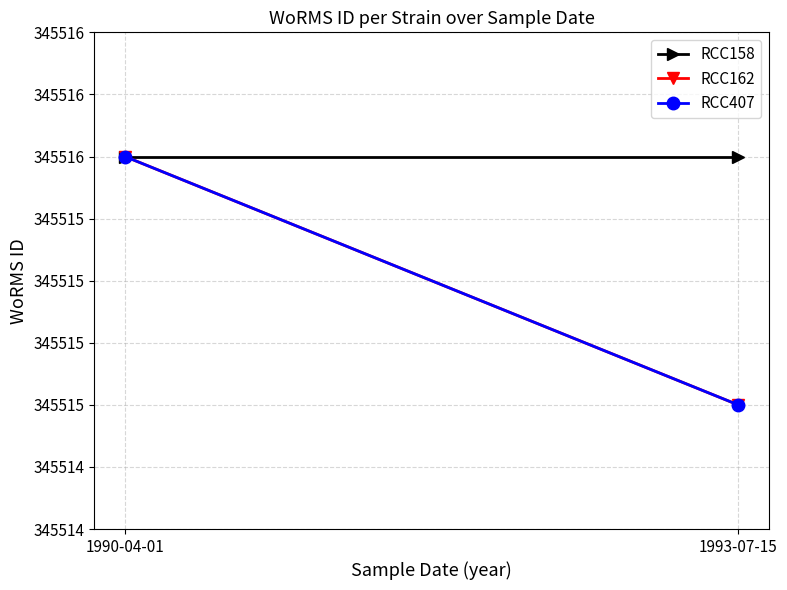

What is the difference between the maximum and minimum values in the RCC162 series?

1